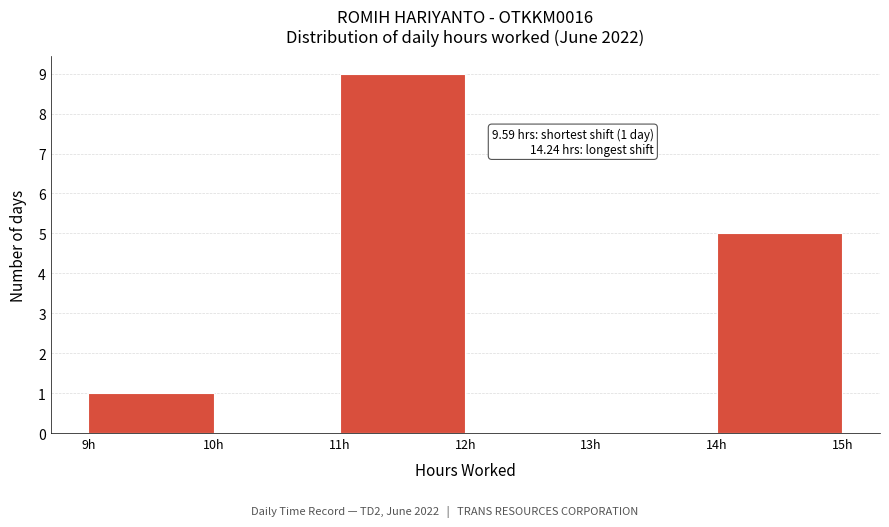

Which range on the x-axis has the tallest bar?

11 to 12